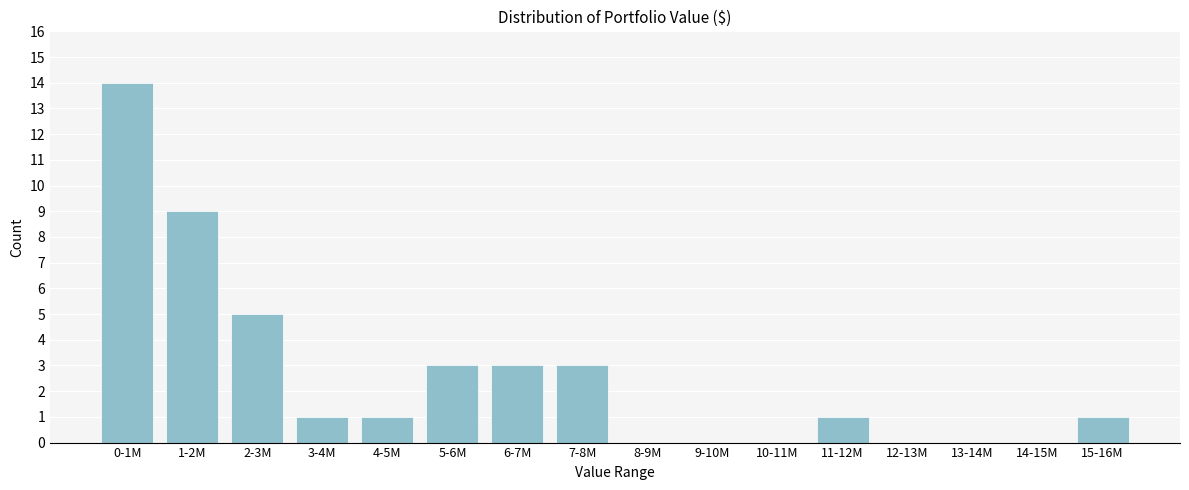

Reading left to right, transcribe all the data shown in this chart.

0-1M=14	1-2M=9	2-3M=5	3-4M=1	4-5M=1	5-6M=3	6-7M=3	7-8M=3	8-9M=0	9-10M=0	10-11M=0	11-12M=1	12-13M=0	13-14M=0	14-15M=0	15-16M=1